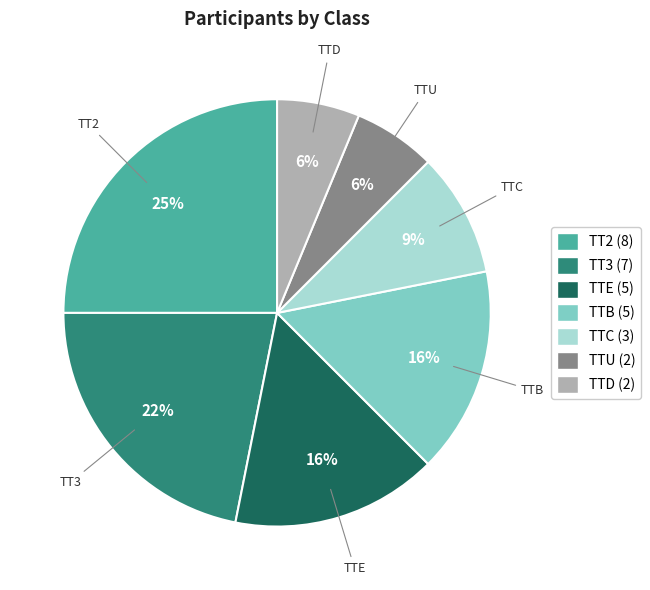

To the nearest percent, what percentage of the pie is TTD?

6%